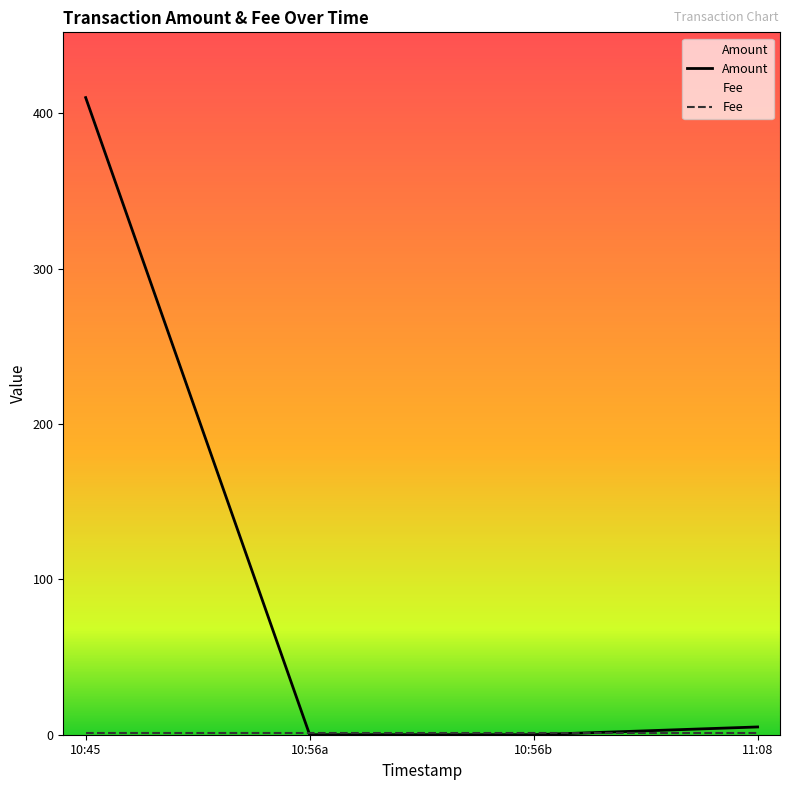

Between 11:08 and 10:56a, which is larger?

11:08